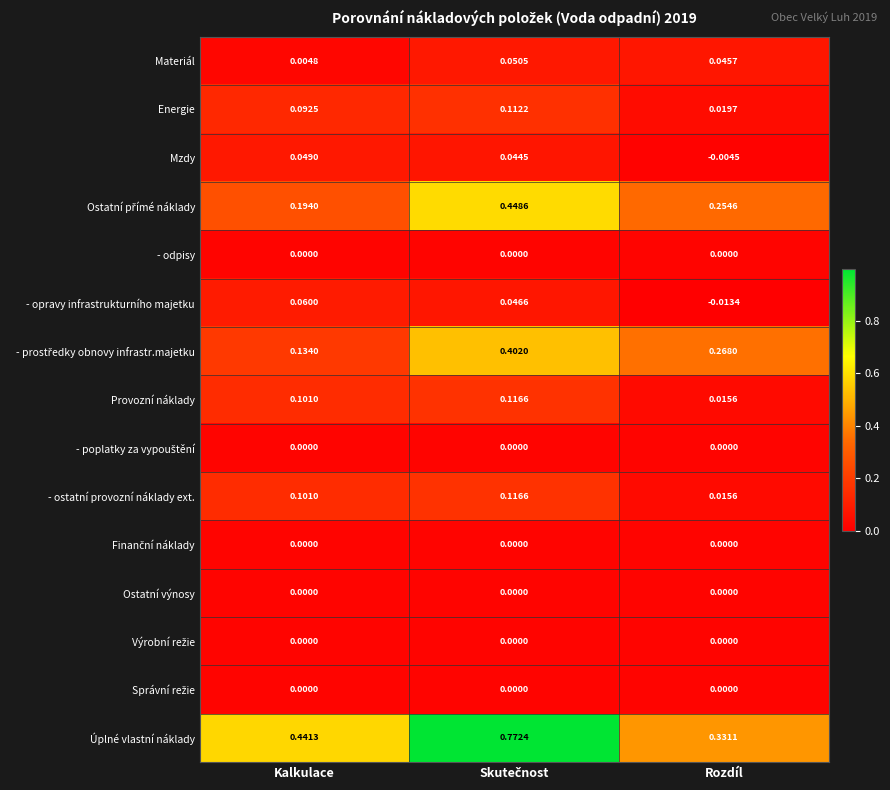

How many series are shown in this chart?

15